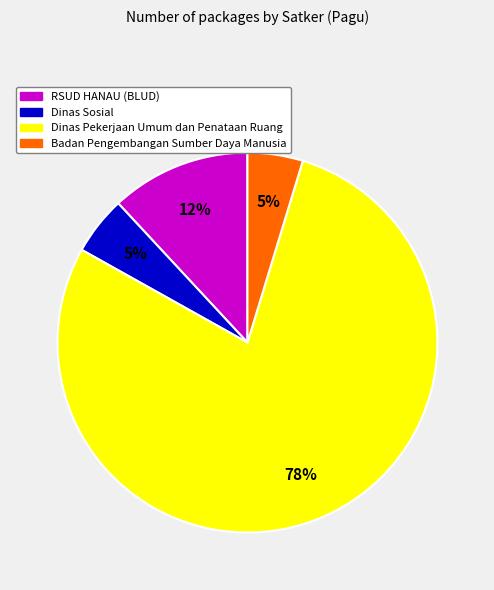

Is there any slice that represents more than half of the pie?

Yes